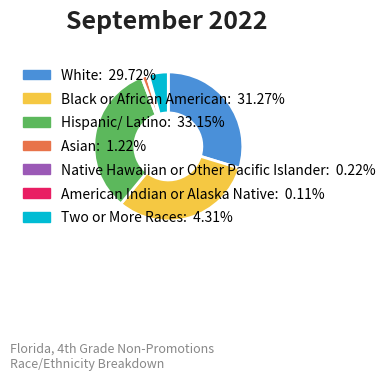

Is there any slice that represents more than half of the pie?

No